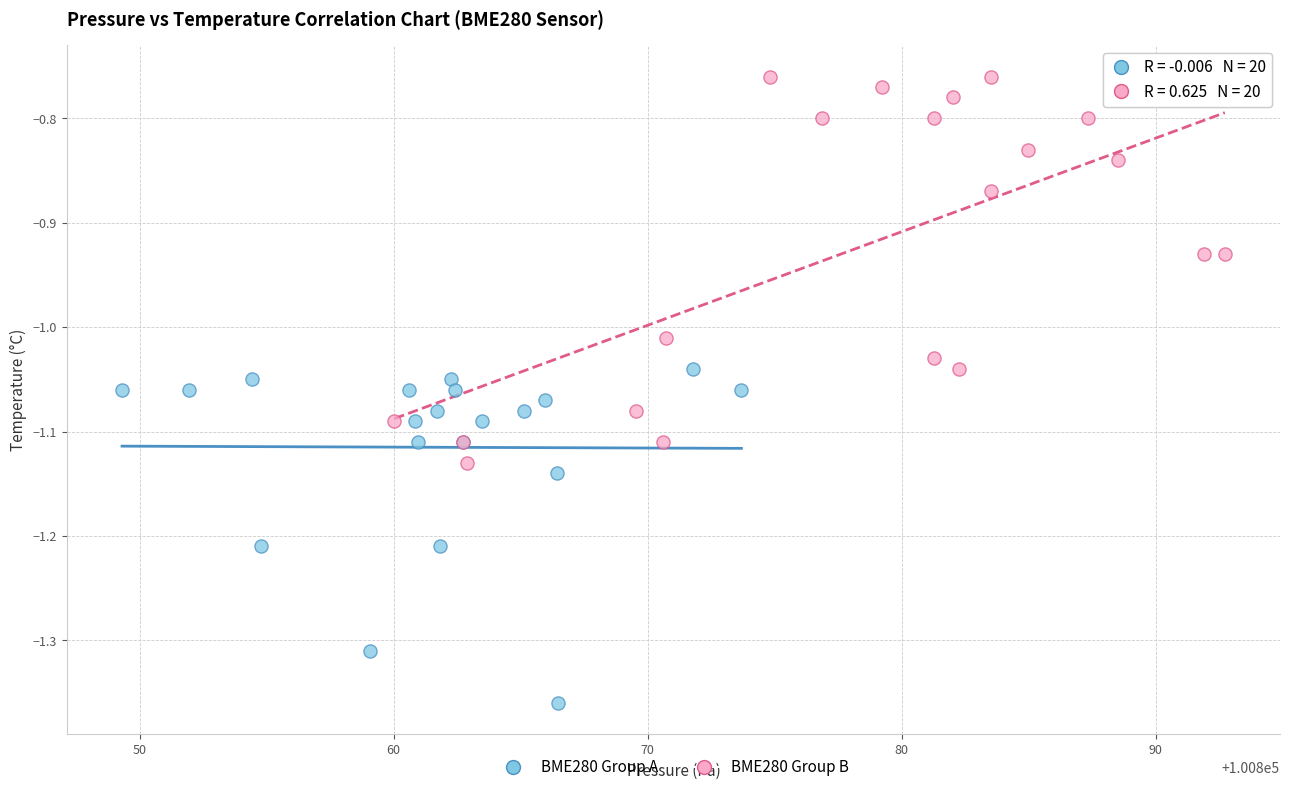

Which series reaches the maximum Y coordinate?

BME280 Group B